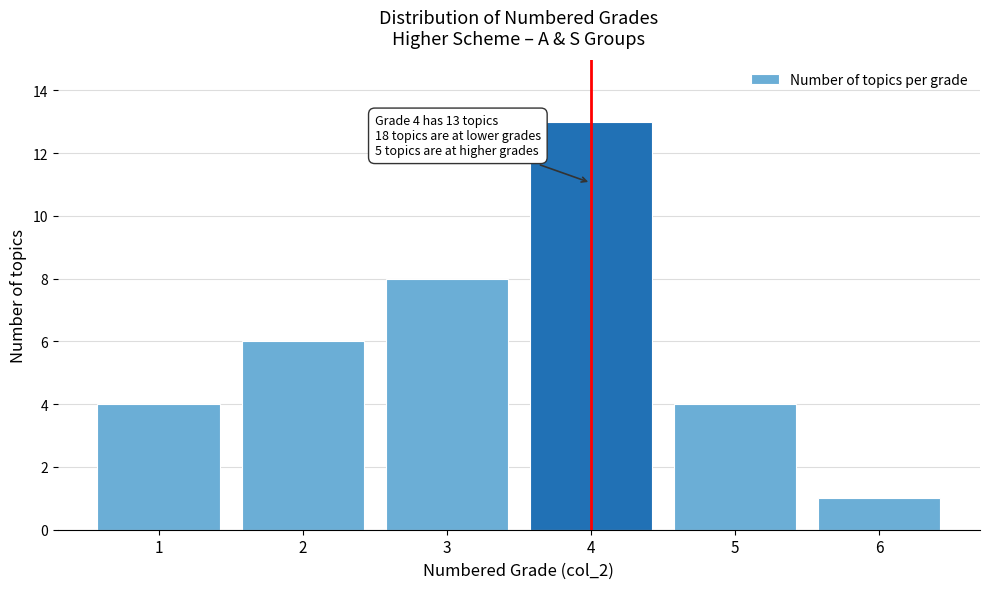

Reading left to right, what are all the values shown in this chart?

1=4	2=6	3=8	4=13	5=4	6=1